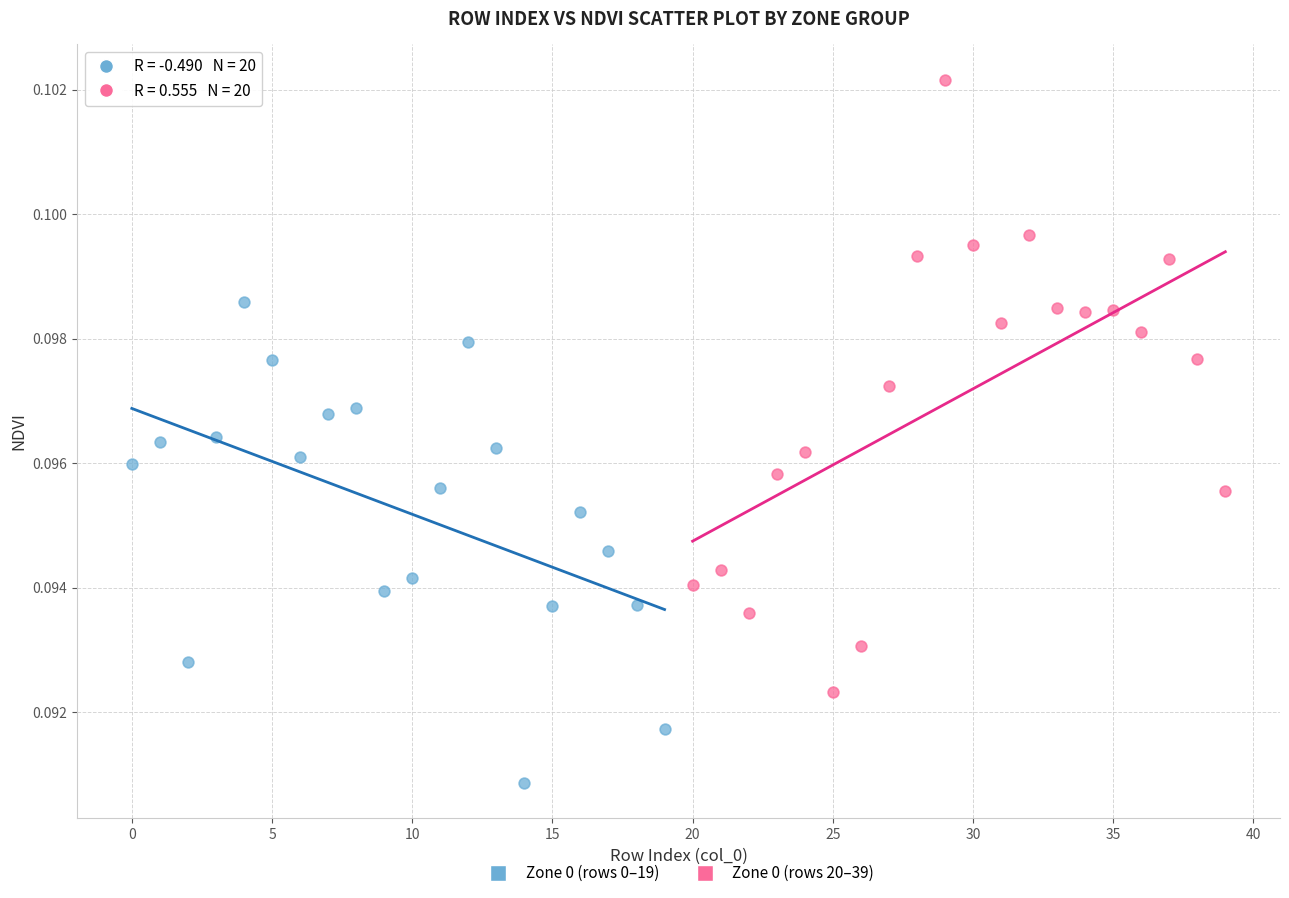

Which series contains the lowest Y value?

Zone 0 (rows 0–19)